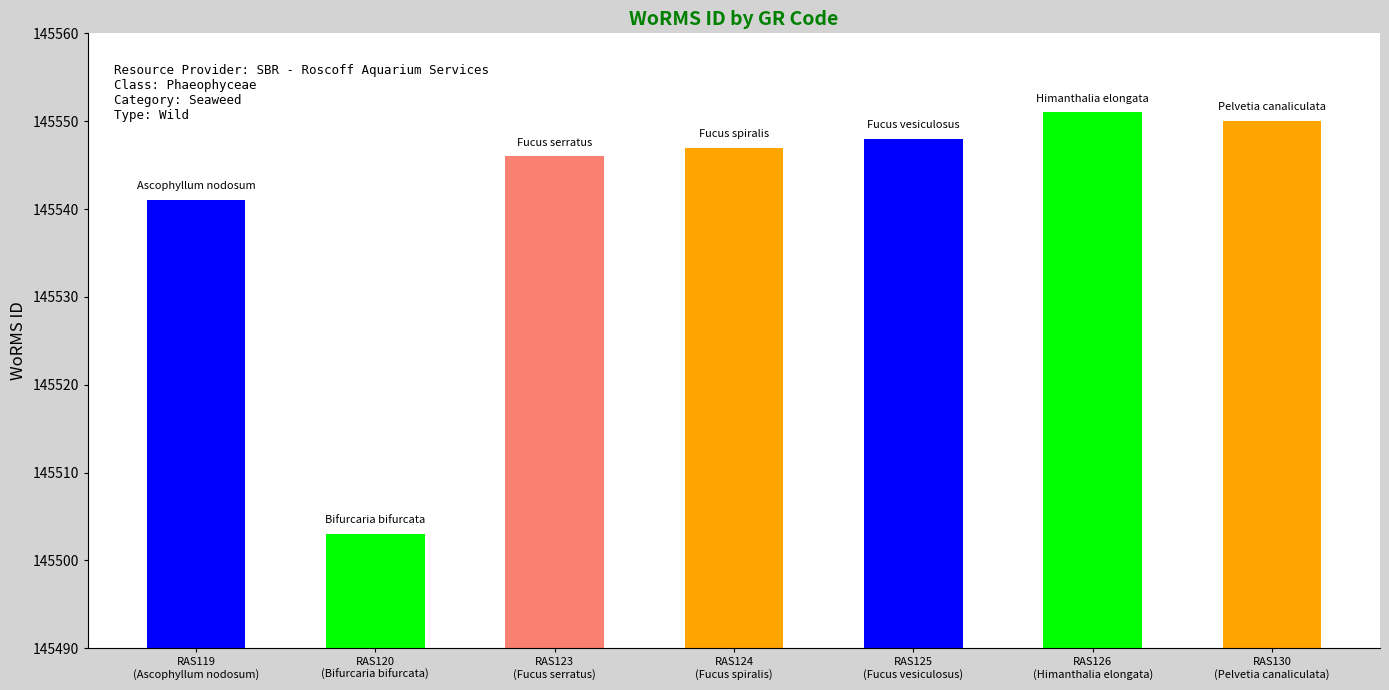

Which has a higher value, RAS126
(Himanthalia elongata) or RAS119
(Ascophyllum nodosum)?

RAS126
(Himanthalia elongata)